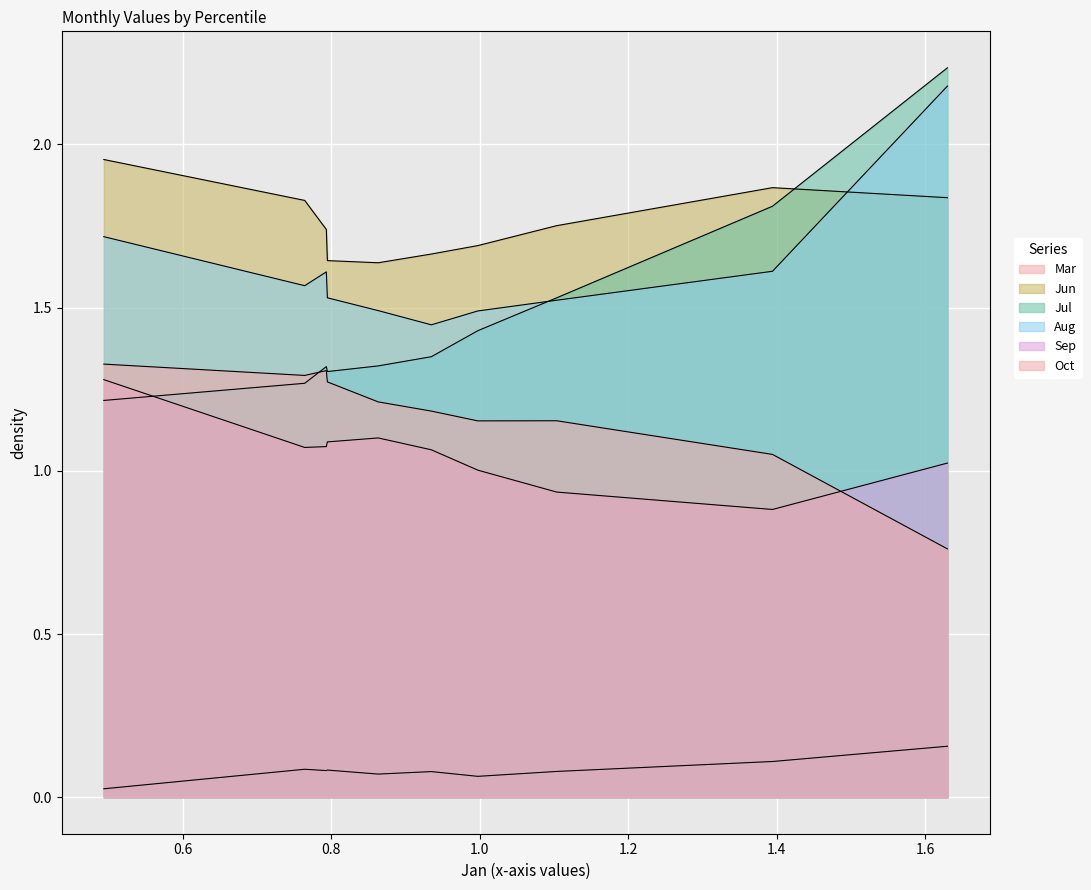

Rank the series at pct05 from highest to lowest value.

Jul, Aug, Jun, Sep, Oct, Mar